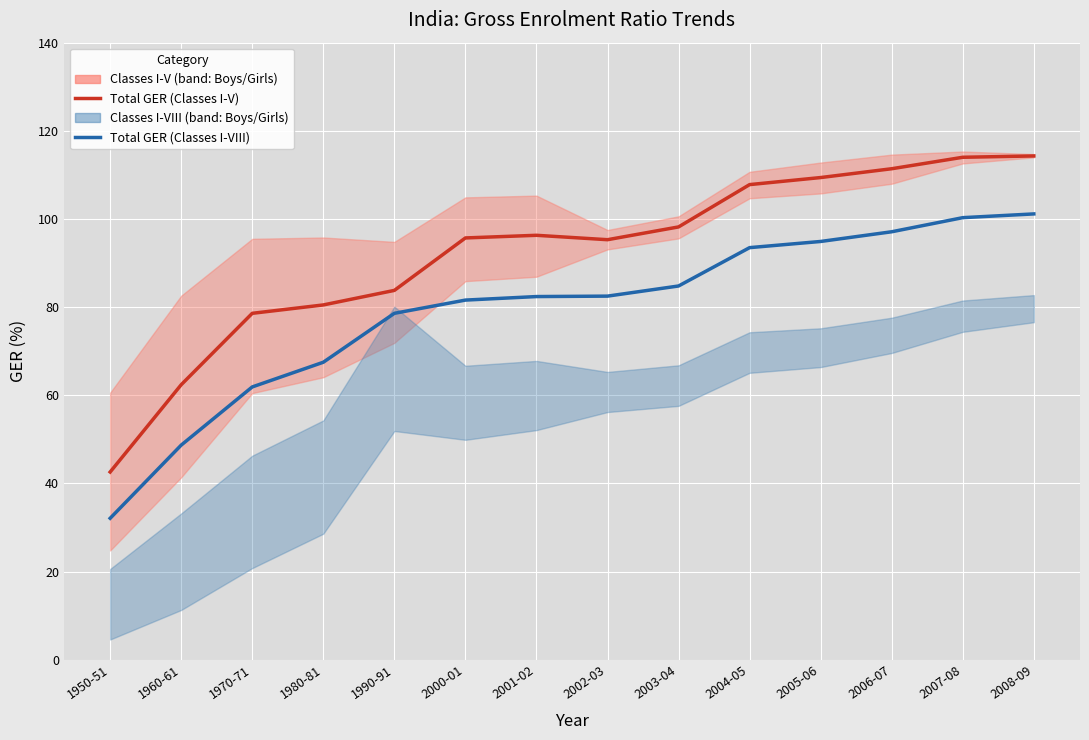

What is the spread (max minus min) of values at 2002-03?

12.8